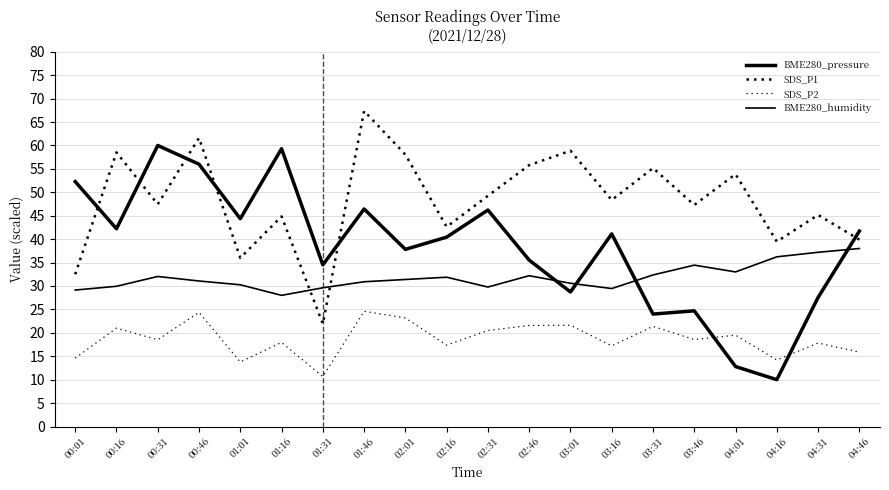

True or false: BME280_humidity and SDS_P2 cross at least once.

False